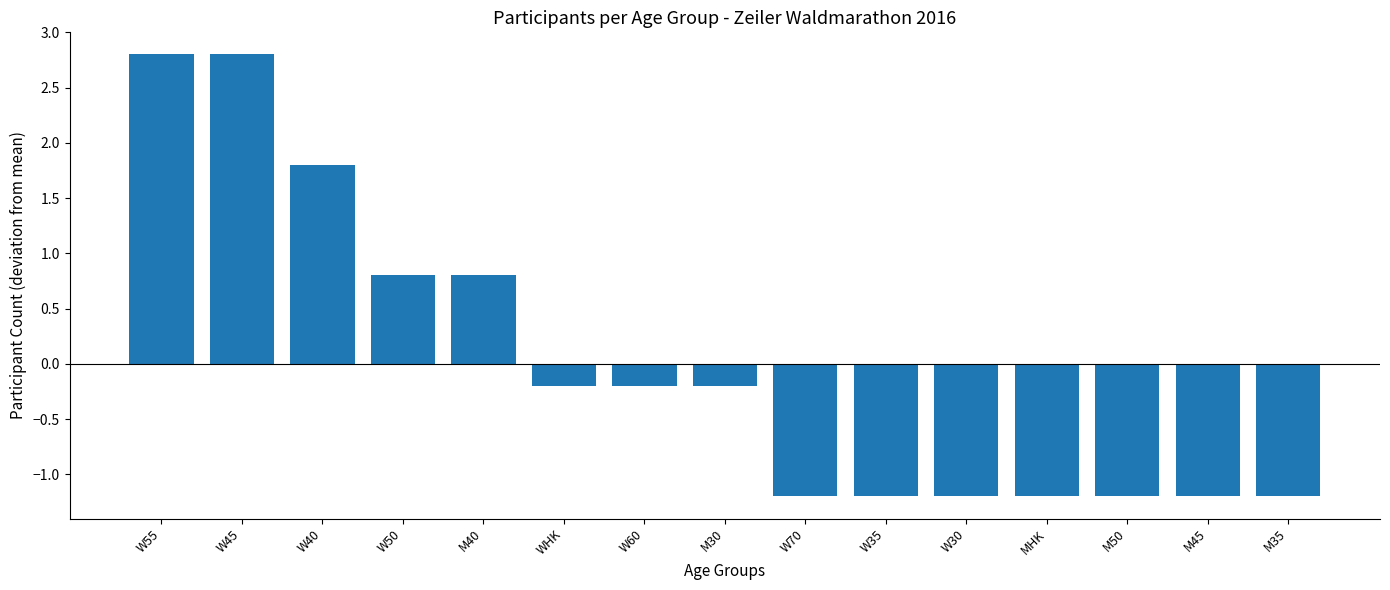

What is the minimum value shown in the chart?

-1.2